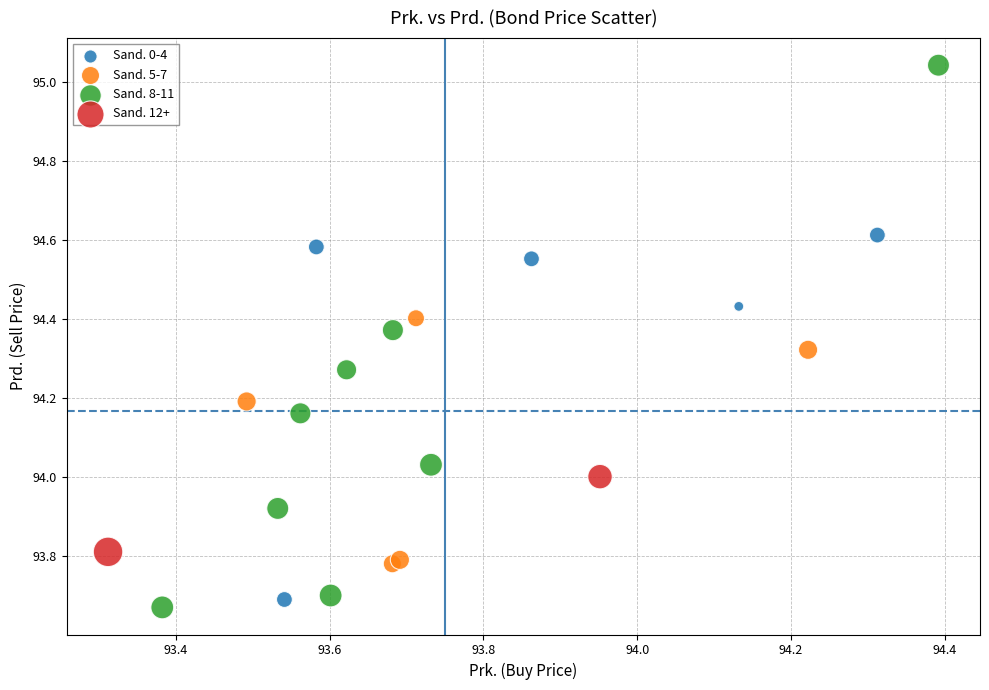

Which series reaches the maximum Y coordinate?

Sand. 8-11